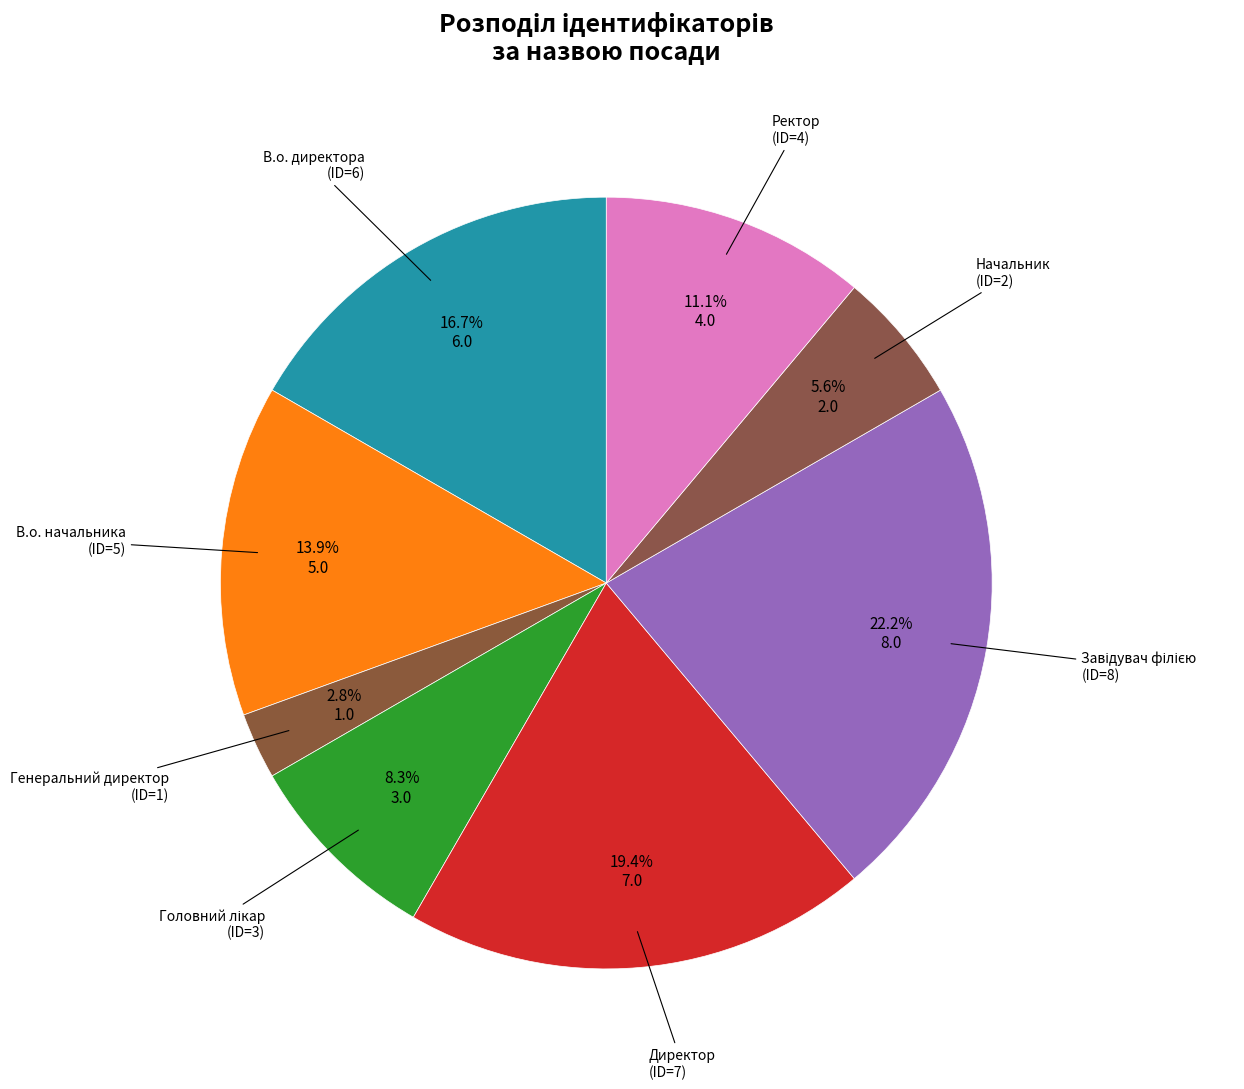

How many segments does this pie chart have?

8